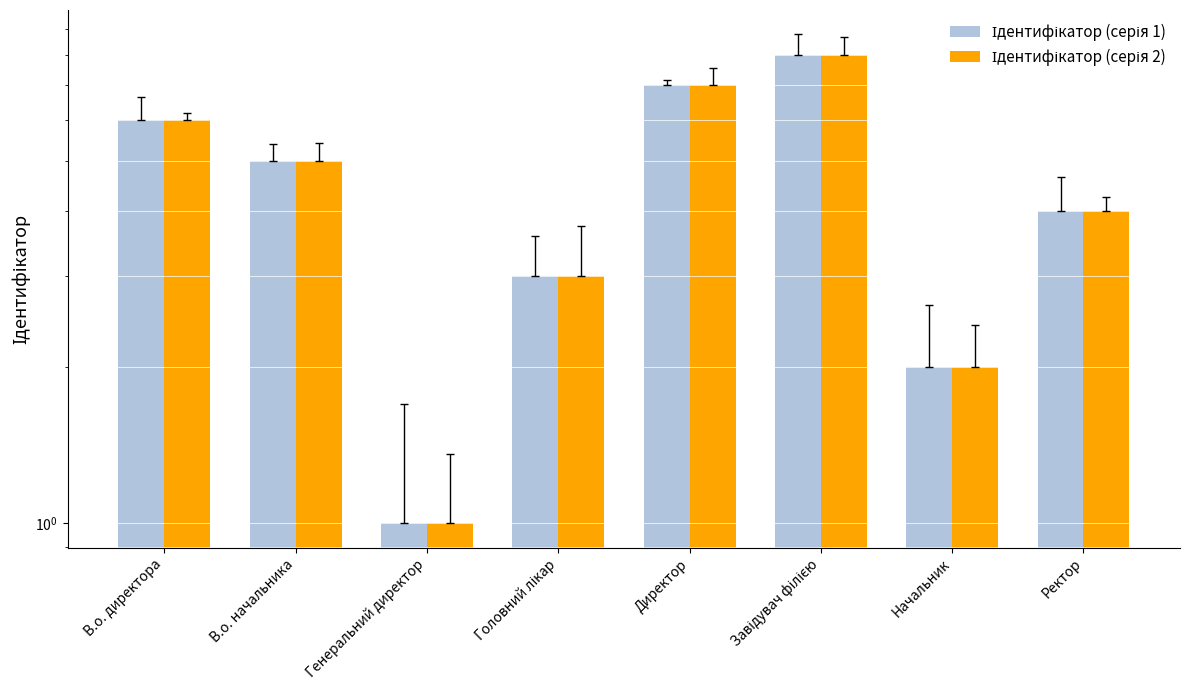

List the labels in order of Ідентифікатор (серія 1) value, largest first.

Завідувач філією, Директор, В.о. директора, В.о. начальника, Ректор, Головний лікар, Начальник, Генеральний директор